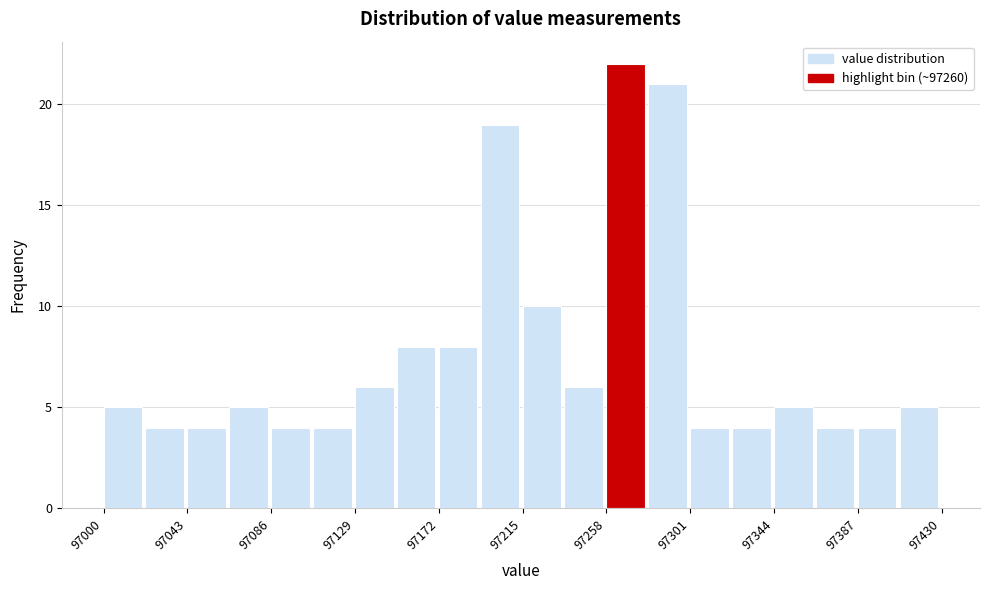

Reading left to right, list every bar in this chart as the range it spans on the x-axis followed by its height. Neither the bar edges nor the heights are printed on the chart, so give them approximately, as read against the axes.

97000.0 to 97021.5: 5
97021.5 to 97043.0: 4
97043.0 to 97064.5: 4
97064.5 to 97086.0: 5
97086.0 to 97107.5: 4
97107.5 to 97129.0: 4
97129.0 to 97150.5: 6
97150.5 to 97172.0: 8
97172.0 to 97193.5: 8
97193.5 to 97215.0: 19
97215.0 to 97236.5: 10
97236.5 to 97258.0: 6
97258.0 to 97279.5: 22
97279.5 to 97301.0: 21
97301.0 to 97322.5: 4
97322.5 to 97344.0: 4
97344.0 to 97365.5: 5
97365.5 to 97387.0: 4
97387.0 to 97408.5: 4
97408.5 to 97430.0: 5